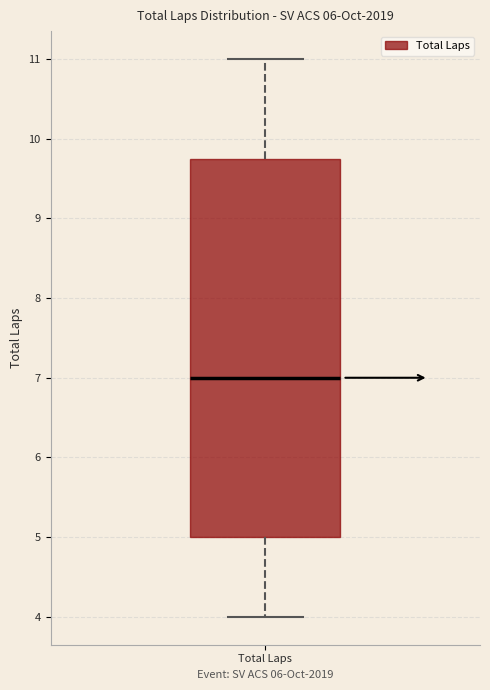

Read this box plot against the y-axis: the position of the median line, the range covered by the box, and the ends of both whiskers. The values are not printed on the chart, so give them approximately, as read against the axis.

median 7.0, box 5.0 to 9.8, whiskers 4.0 to 11.0